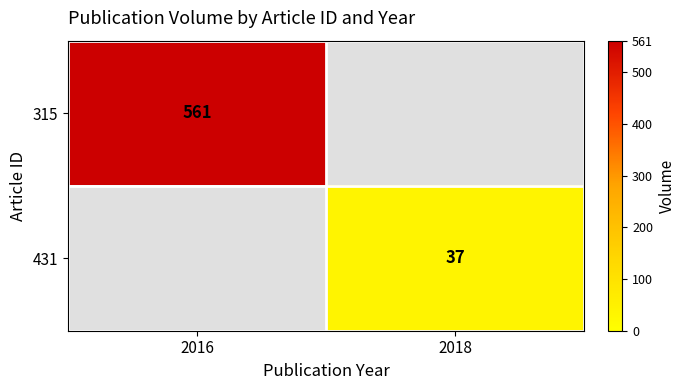

The value of 315 at 2016 is 561. True or false?

True